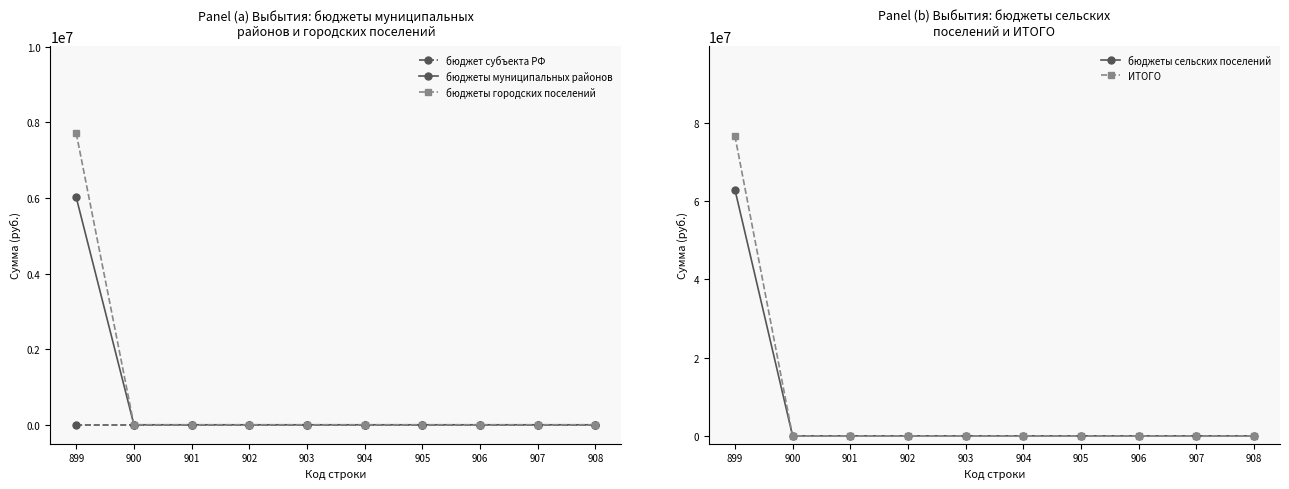

What is the highest value of the бюджеты городских поселений series?

7713000